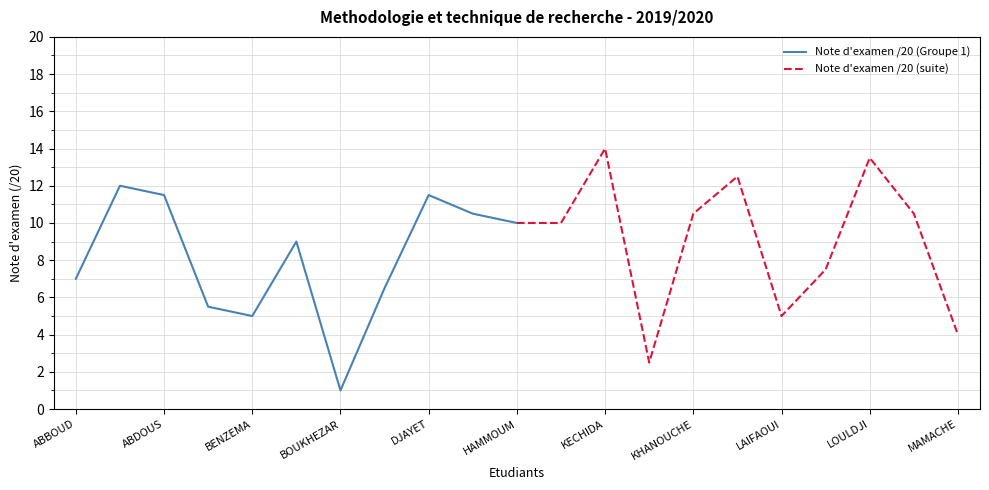

What is the average value of the Note d'examen /20 (Groupe 1) series?

8.1